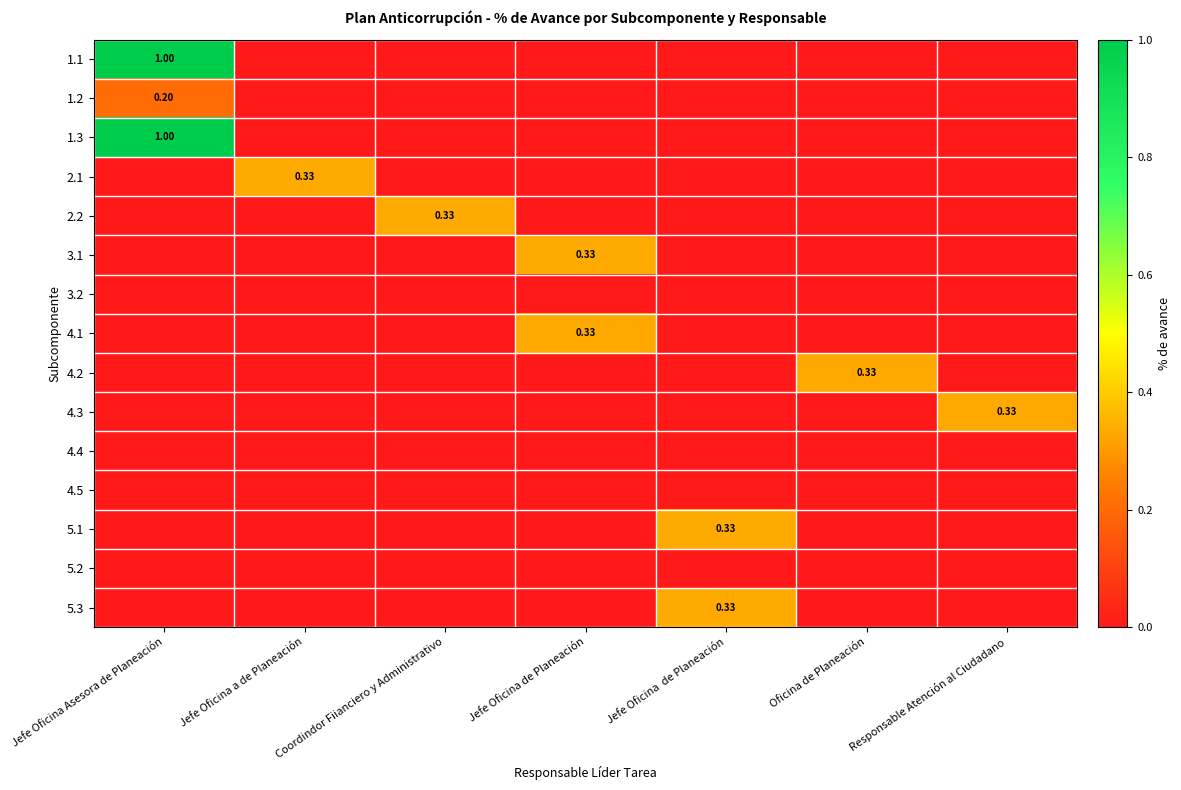

At which label is 5.2 closest to 0?

Jefe Oficina Asesora de Planeación